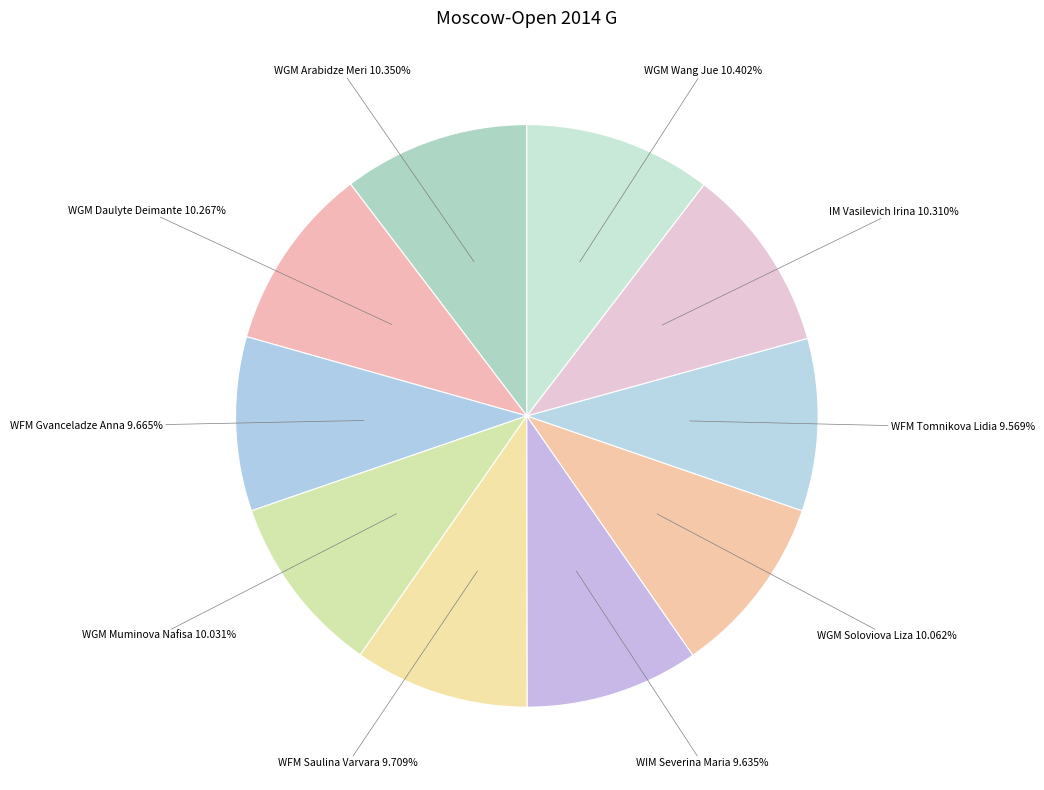

How many segments does this pie chart have?

10